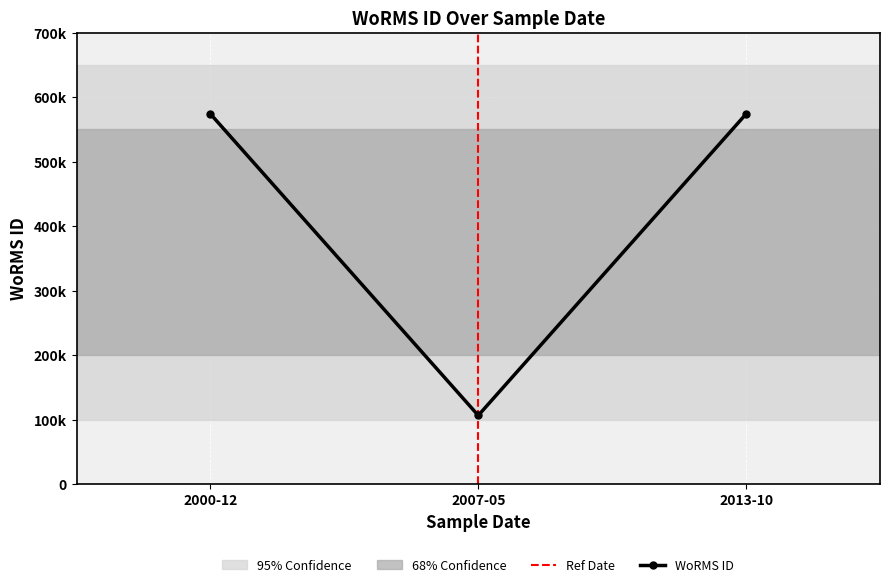

The chart shows a value of 143054 at 12-05-2007. True or false?

False